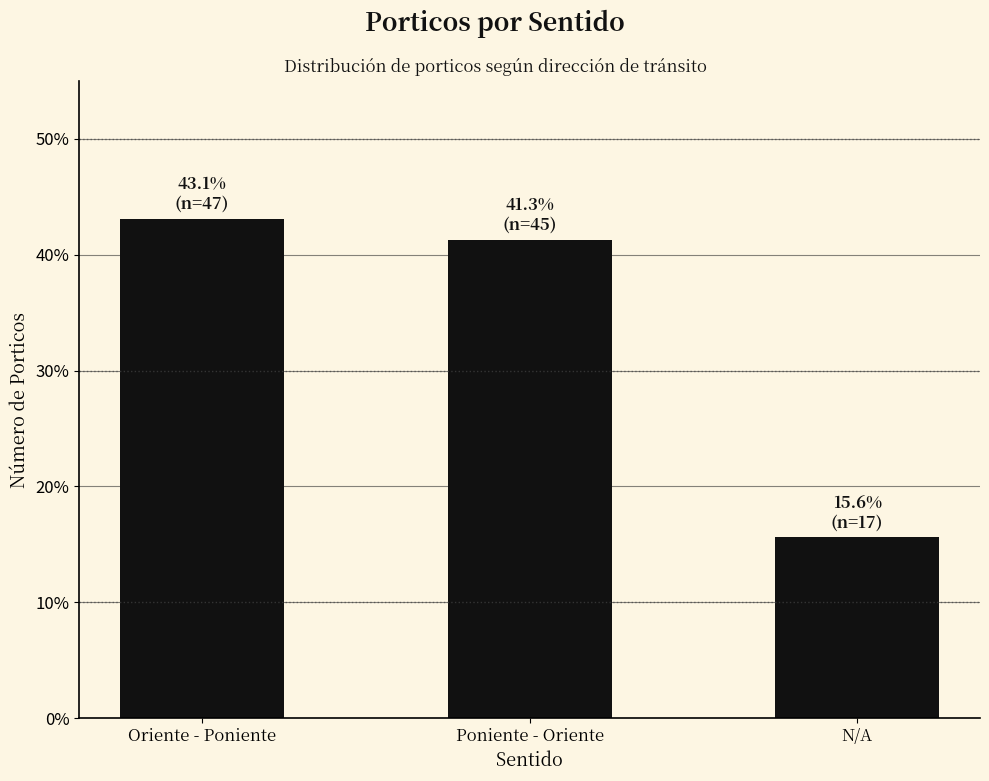

What is the greatest value displayed?

43.1